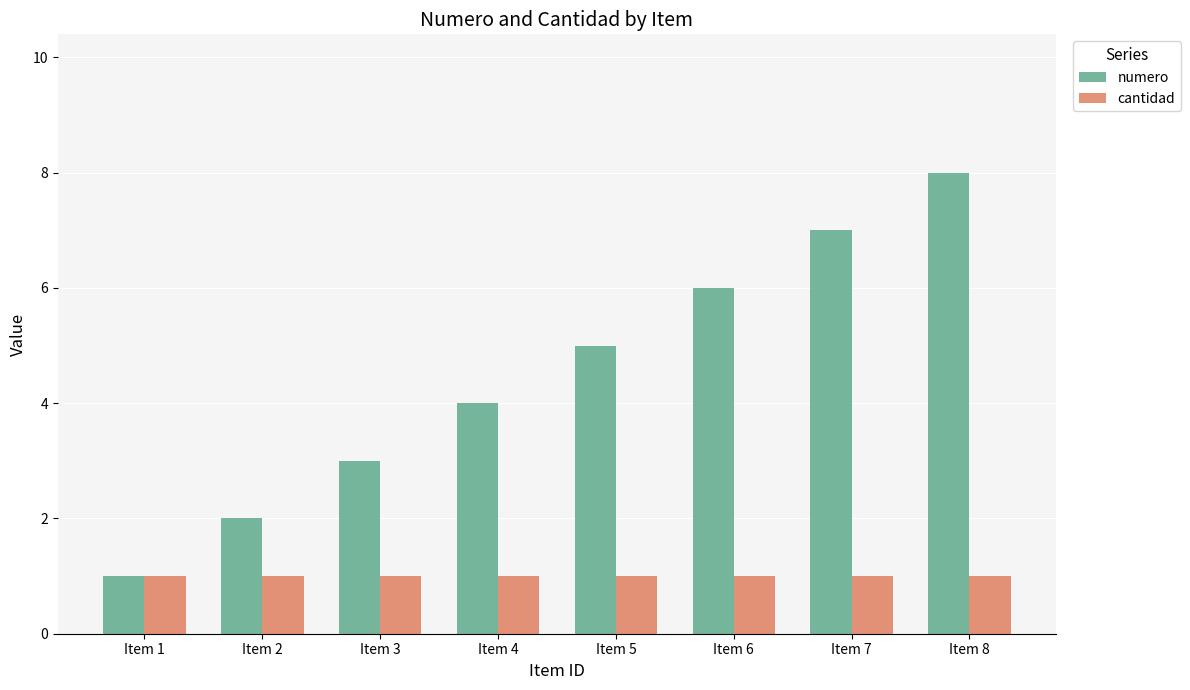

Which series has the widest spread of values?

numero